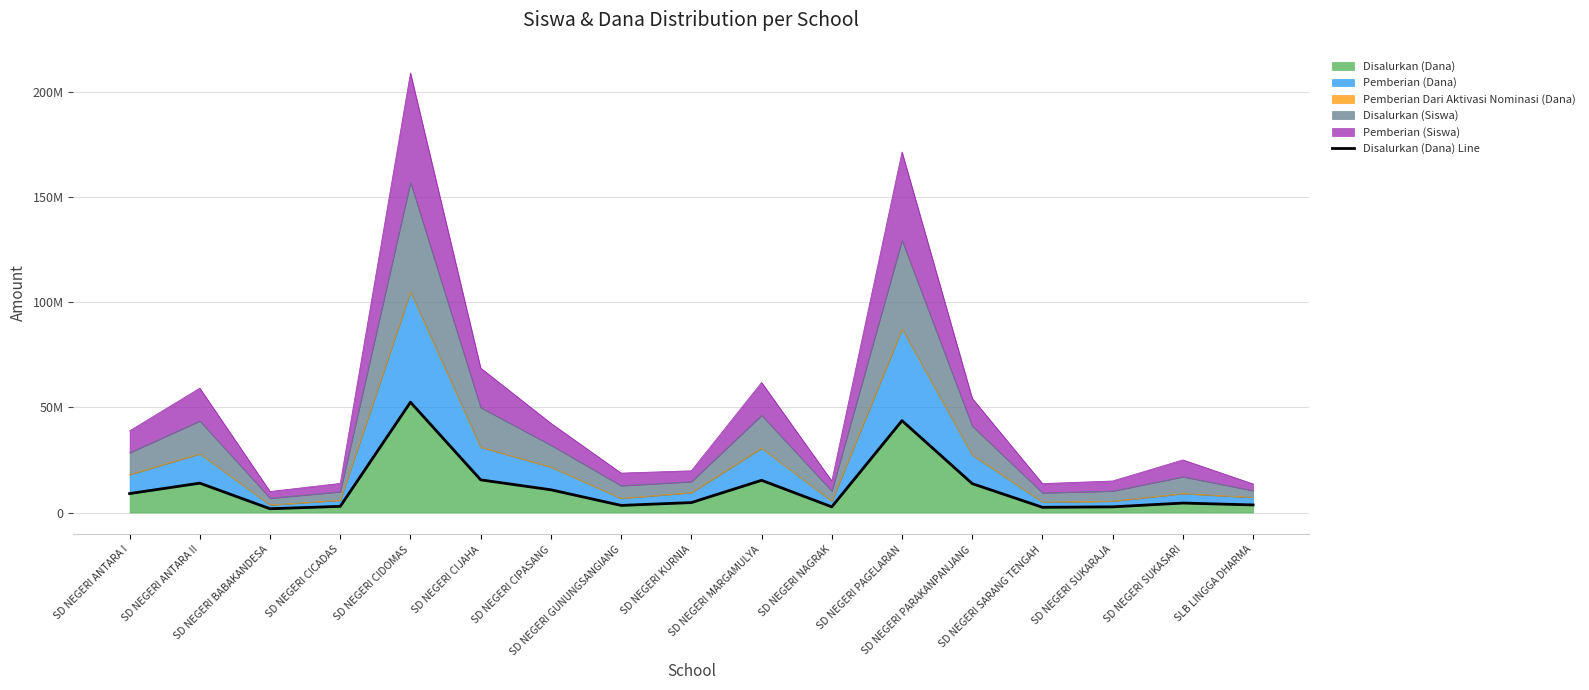

How many lines are shown in the chart?

1